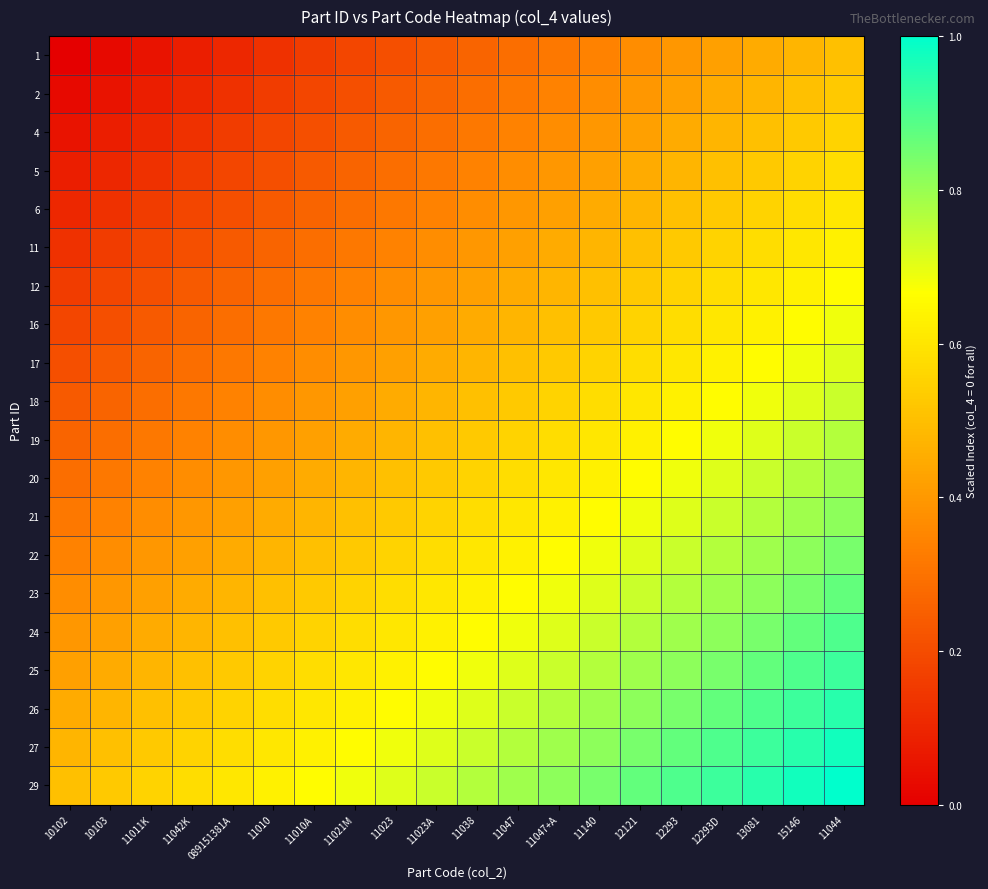

At 11047+A, list the series in order from largest to smallest.

29, 27, 26, 25, 24, 23, 22, 21, 20, 19, 18, 17, 16, 12, 11, 6, 5, 4, 2, 1